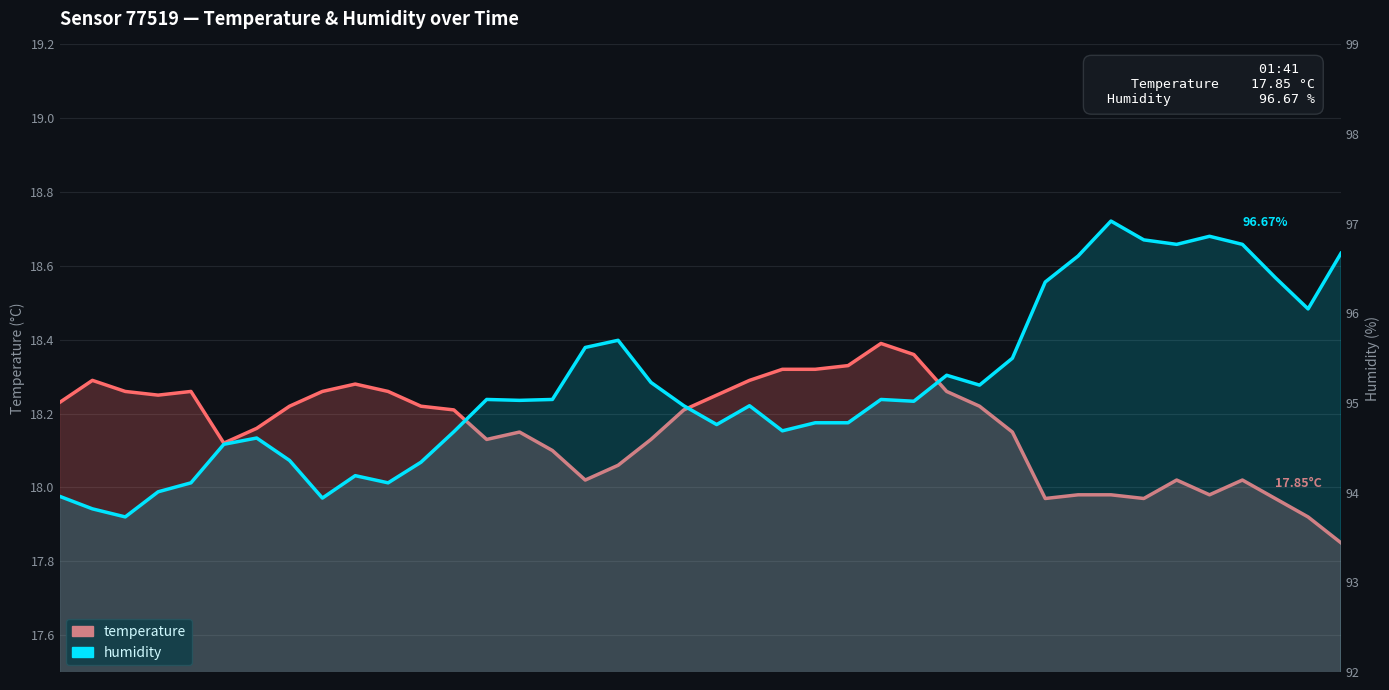

Rank the series at 20 from highest to lowest value.

humidity, temperature